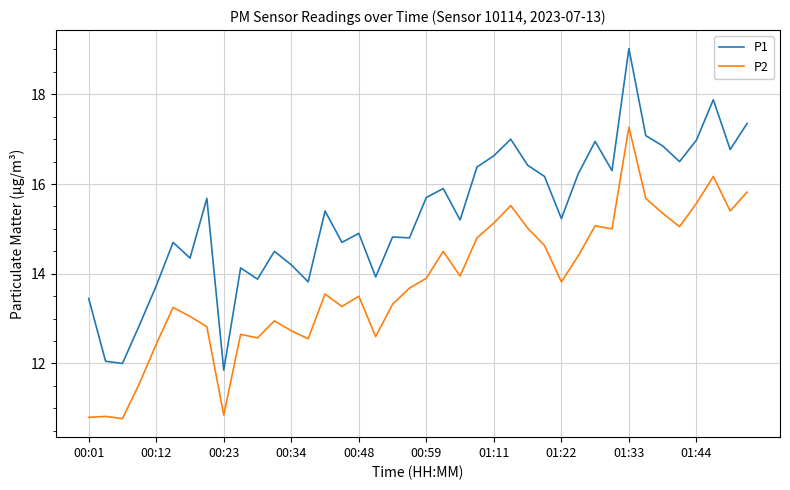

Which series has the widest spread of values?

P1